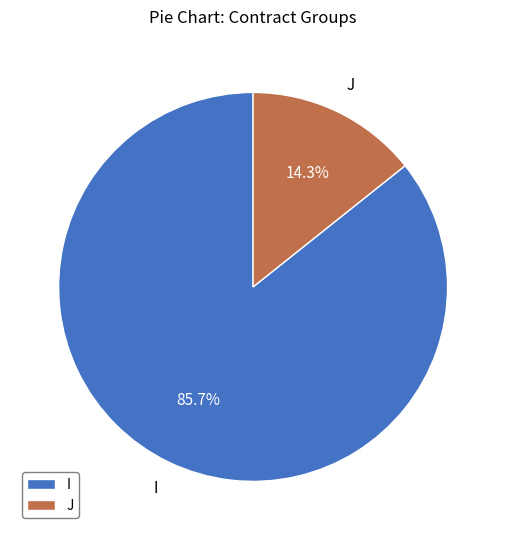

Which category accounts for the majority?

I